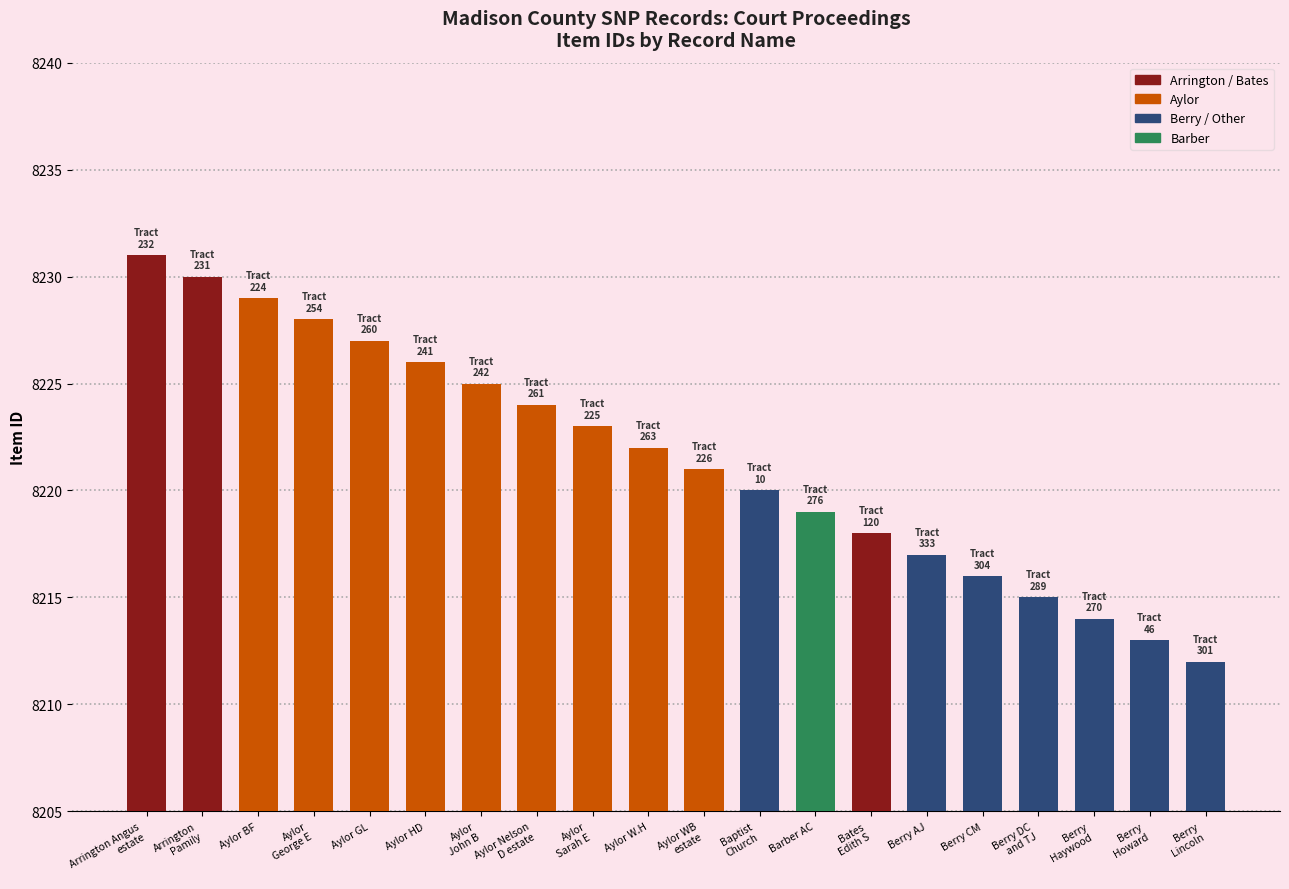

Does the chart contain stacked bars?

No